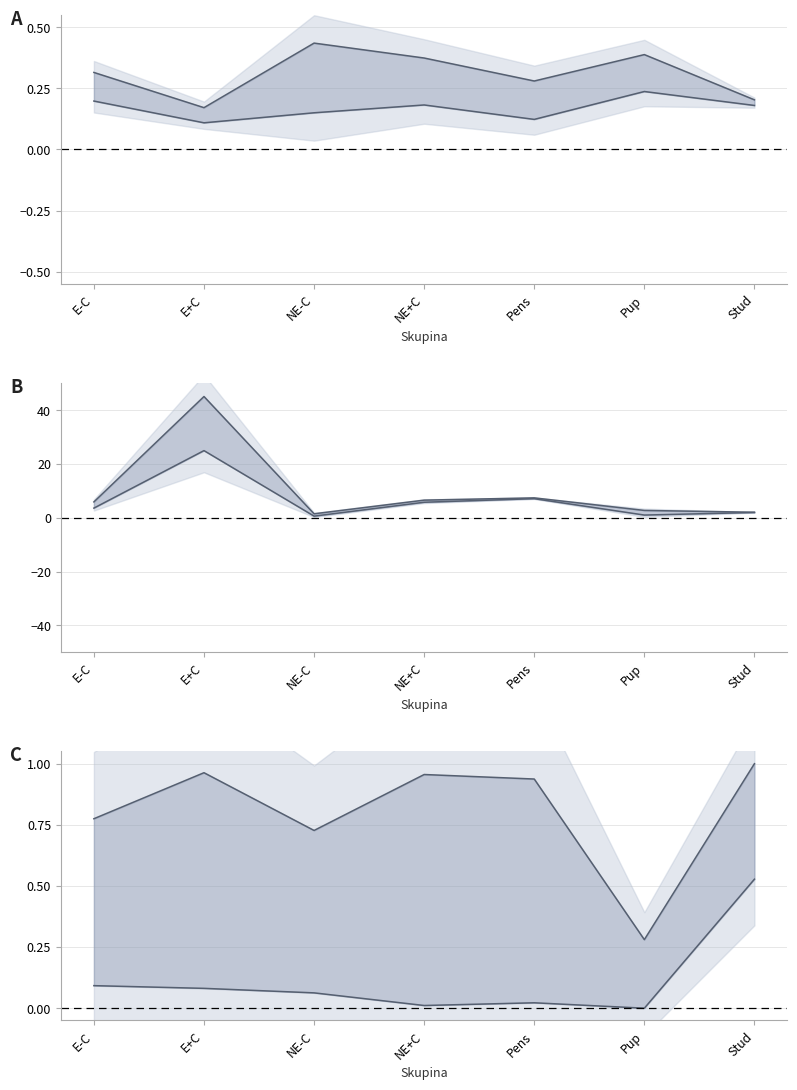

The upper bound series shows 0.3 at Pup. True or false?

True